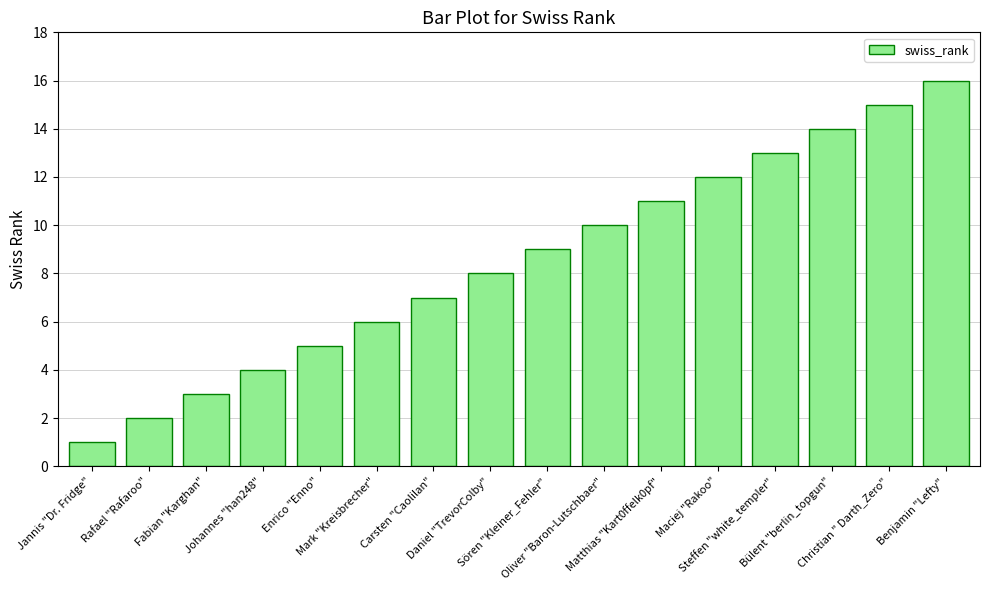

At which category does the chart reach its minimum across all series?

Jannis "Dr. Fridge"